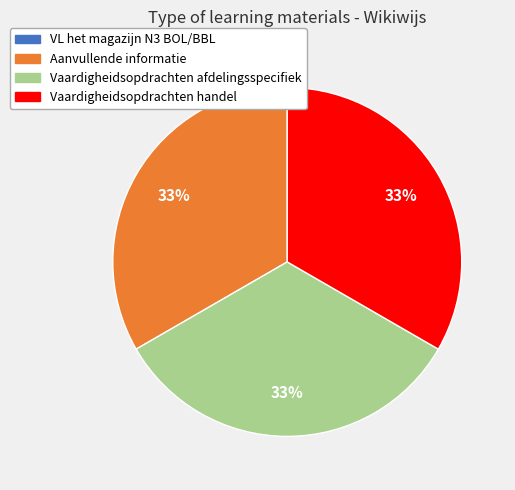

To the nearest percent, what is the combined percentage of Vaardigheidsopdrachten afdelingsspecifiek and Vaardigheidsopdrachten handel?

67%